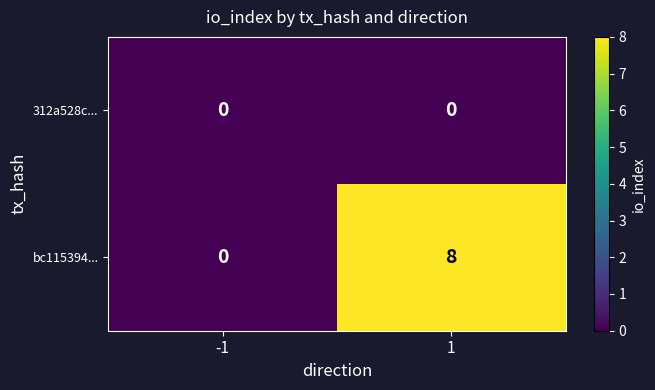

At which category is the sum across all series the highest?

1